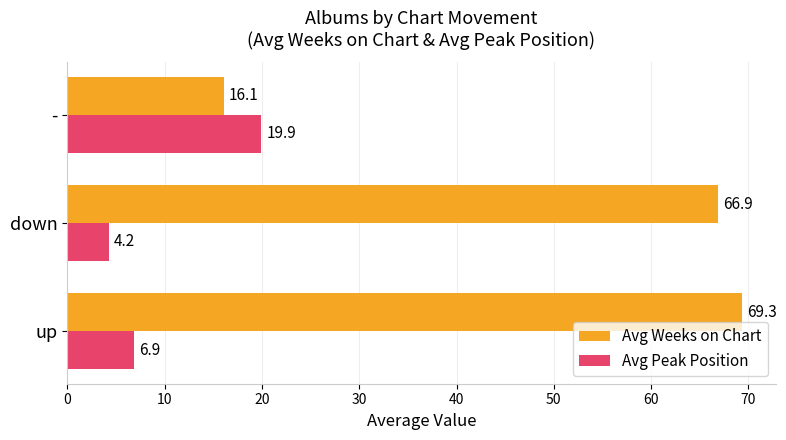

At which label does Avg Peak Position reach its peak?

-